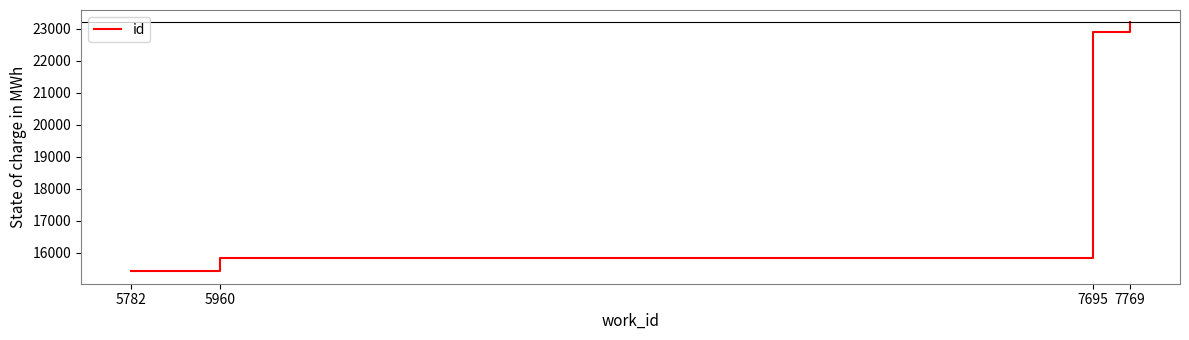

How many values are below 22884?

2